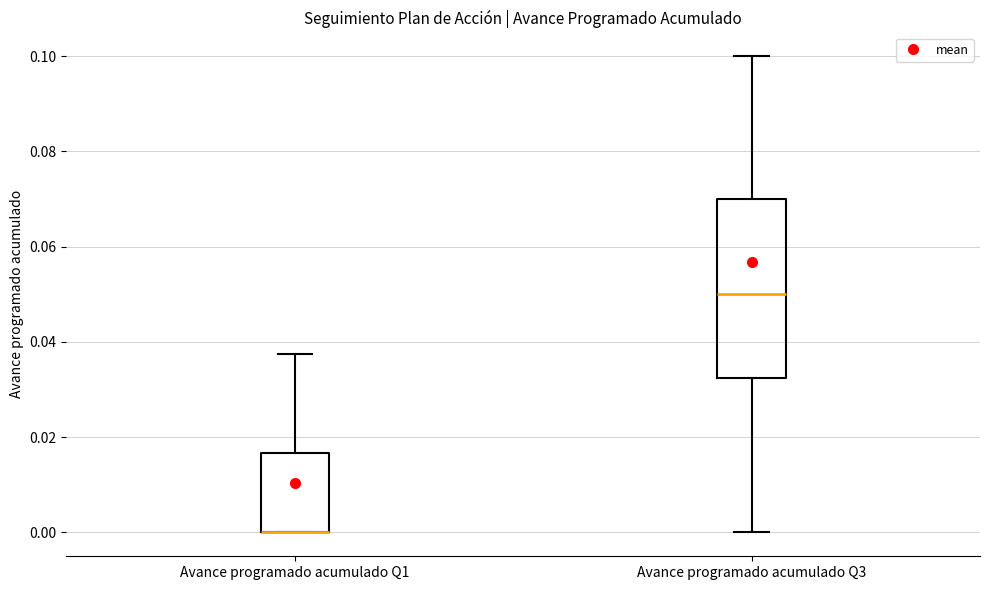

Where does the upper whisker of the box for Avance programado acumulado Q3 end on the y-axis? The values are not printed on the chart, so give them approximately, as read against the axis.

0.100